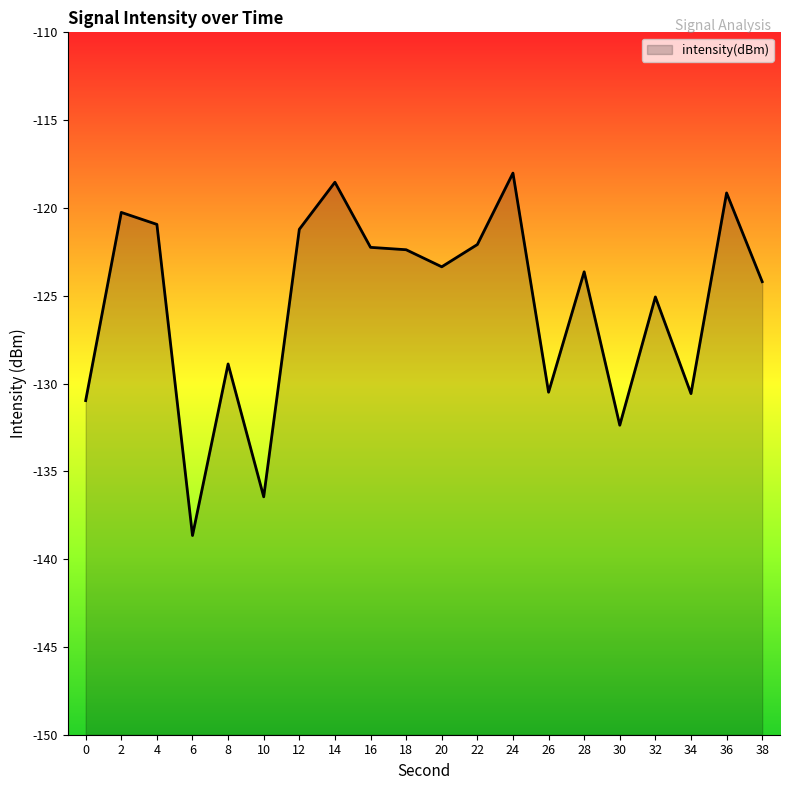

Reading left to right, transcribe all the data shown in this chart.

0=-131.0	2=-120.3	4=-120.9	6=-138.7	8=-128.9	10=-136.5	12=-121.2	14=-118.5	16=-122.2	18=-122.4	20=-123.4	22=-122.1	24=-118.0	26=-130.5	28=-123.6	30=-132.4	32=-125.1	34=-130.6	36=-119.1	38=-124.2